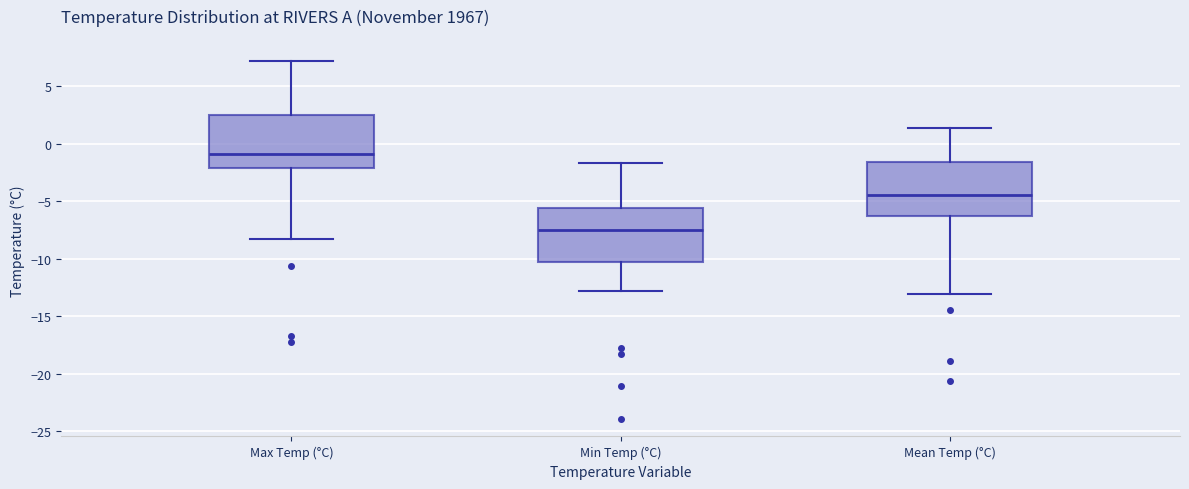

Which box has the lowest median line?

Min Temp (°C)